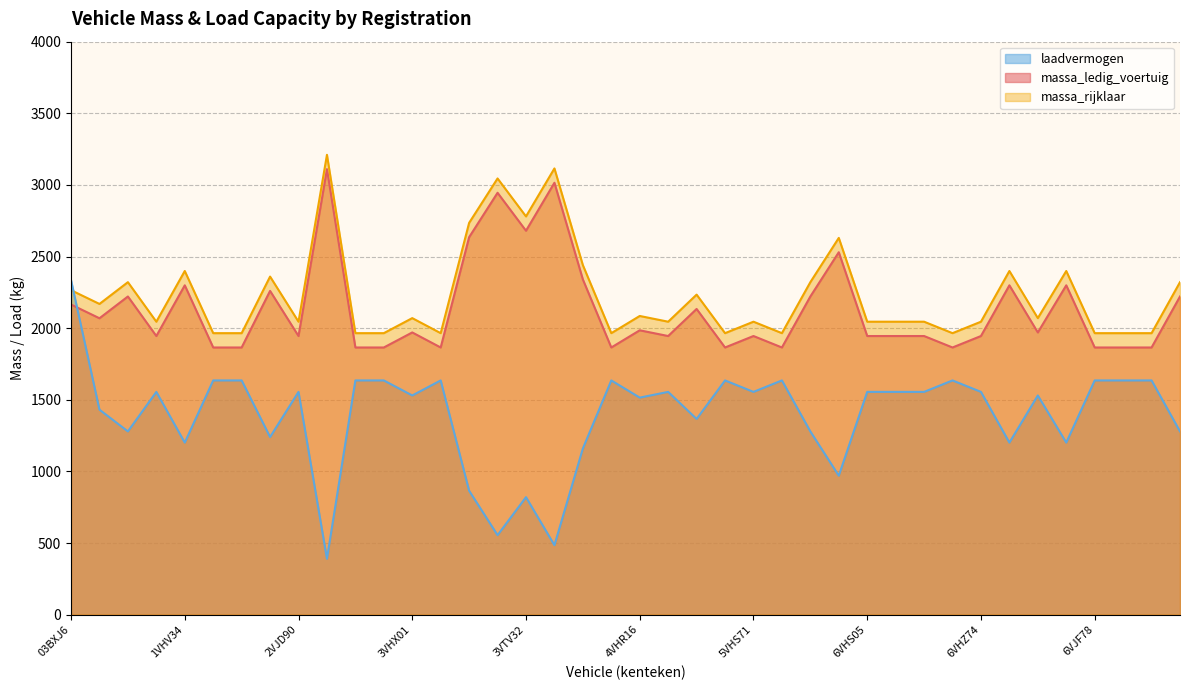

What is the label of the 37th point from the right?

1VHV32